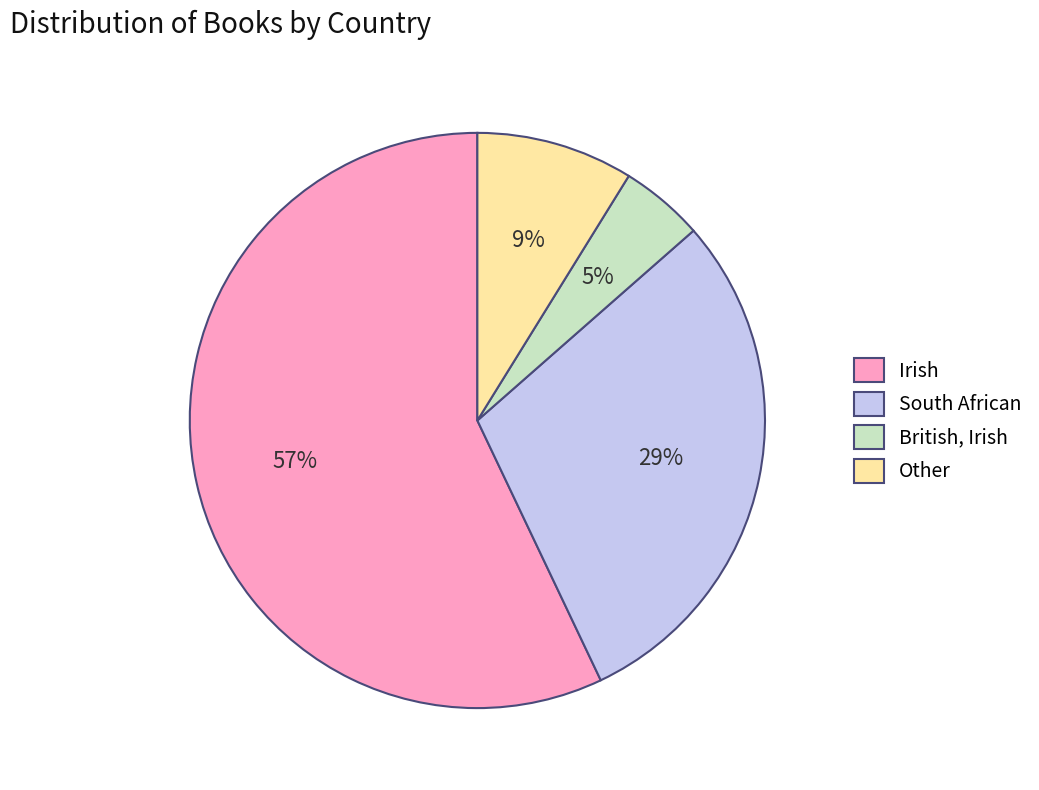

Is it true that Other is 9% of the pie?

True